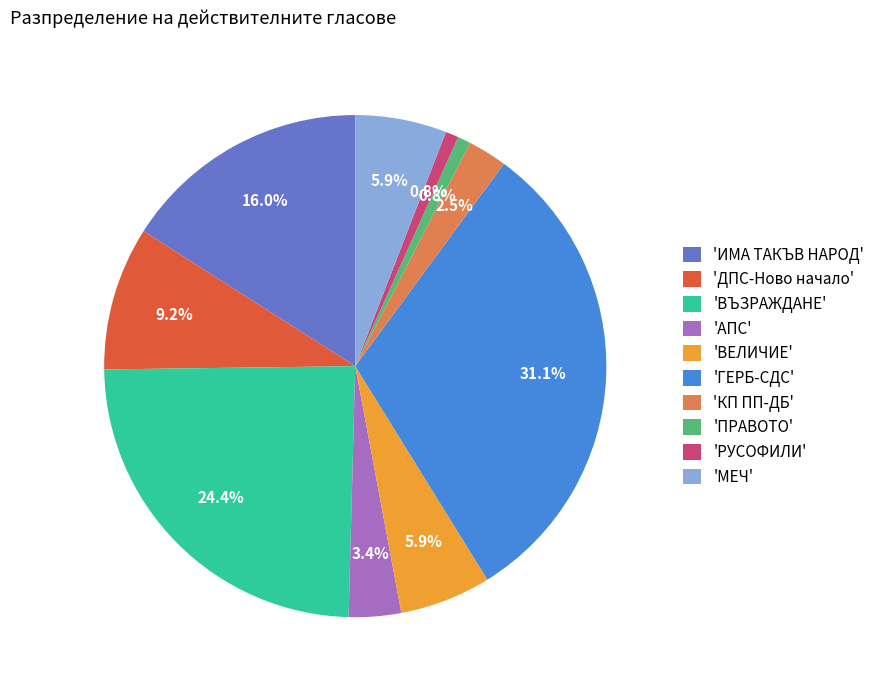

Count the number of slices in the pie.

10